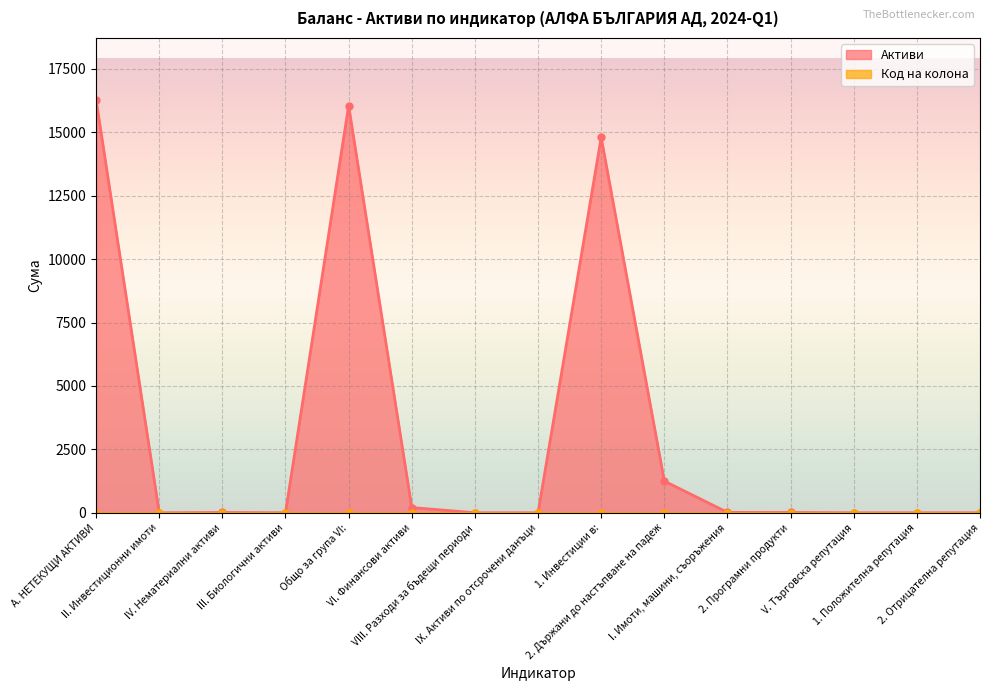

True or false: the data has more than 2 interior local peaks.

True